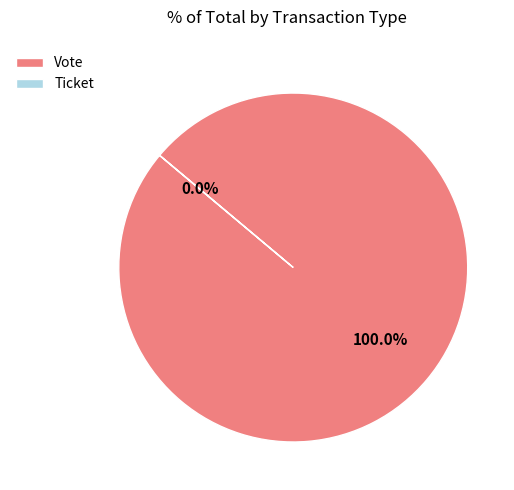

To the nearest percent, what percentage of the pie is Vote?

100%